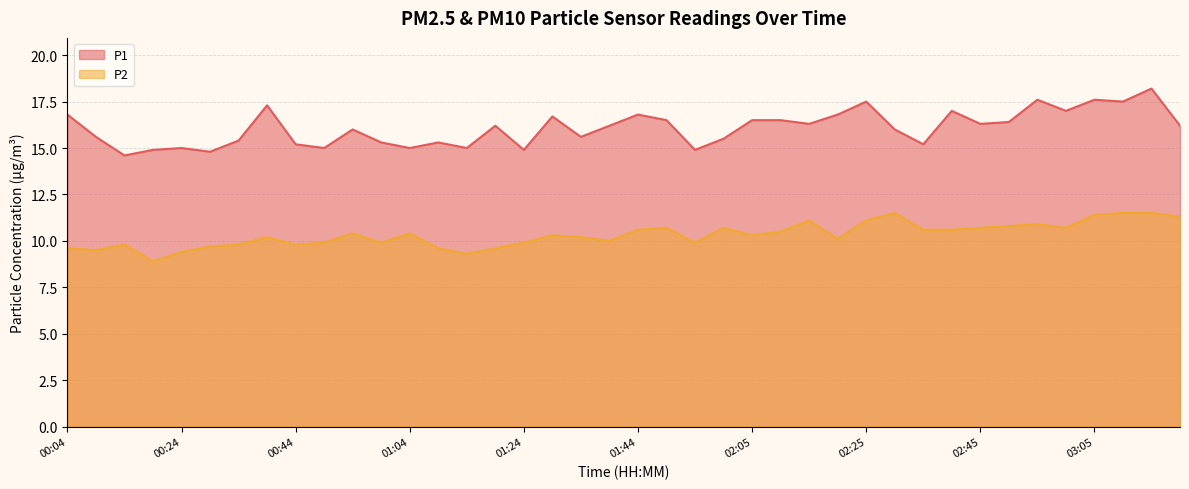

What is the sum of all P1 values?

643.1